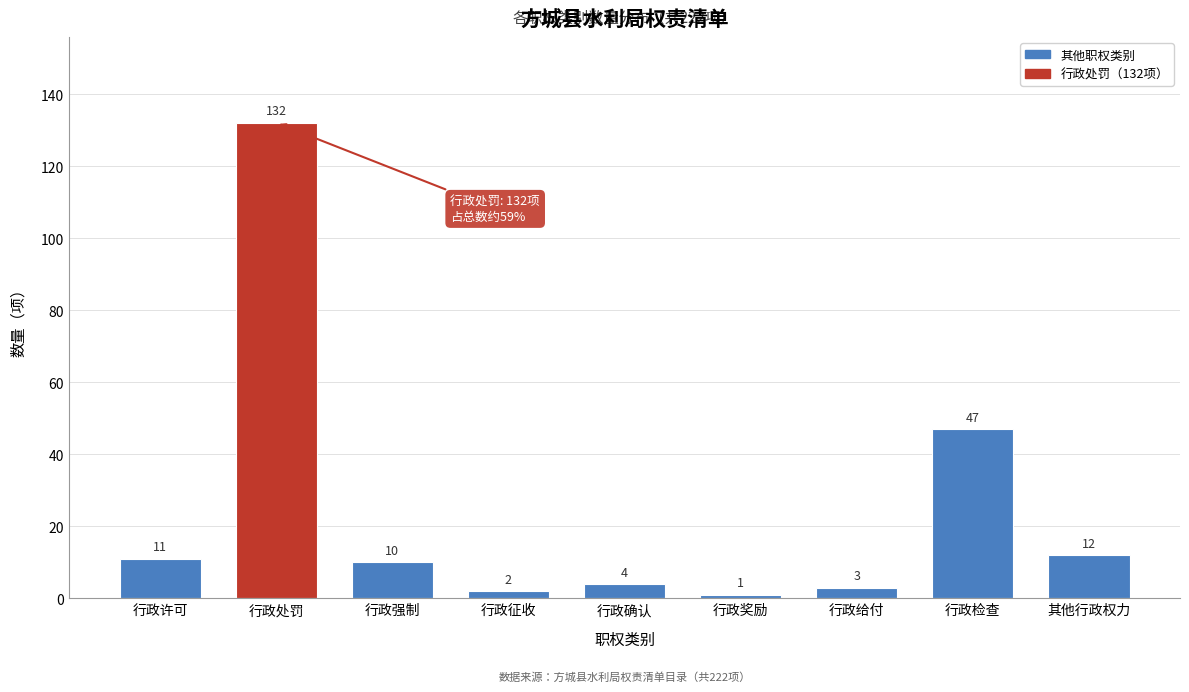

Reading right to left, list all the values displayed in this chart.

其他行政权力=12	行政检查=47	行政给付=3	行政奖励=1	行政确认=4	行政征收=2	行政强制=10	行政处罚=132	行政许可=11